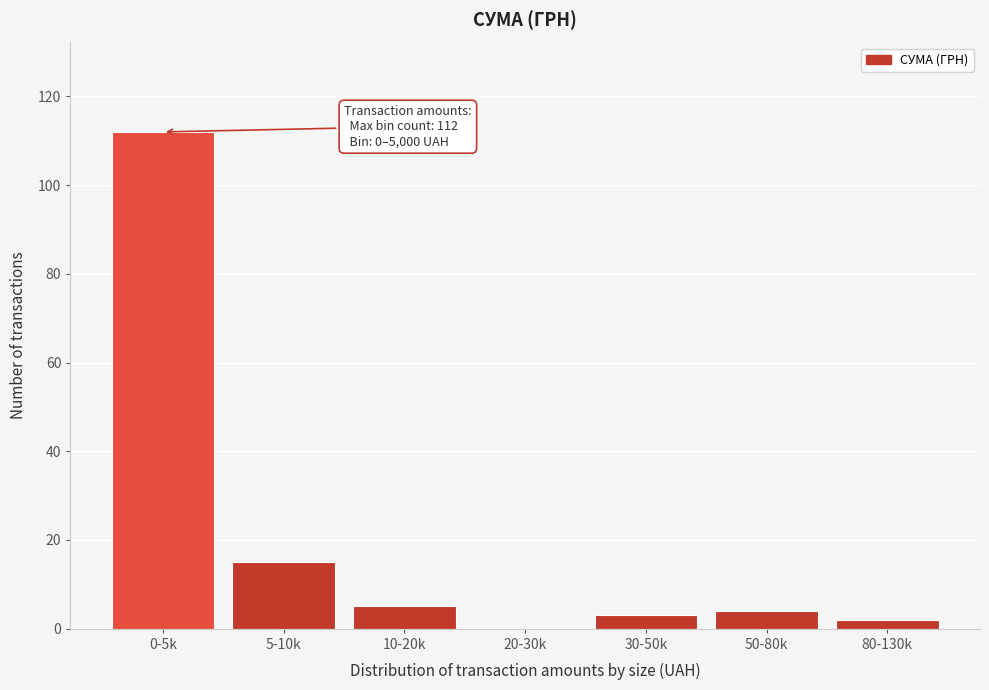

Reading right to left, extract all data points from this chart.

80-130k=2	50-80k=4	30-50k=3	20-30k=0	10-20k=5	5-10k=15	0-5k=112